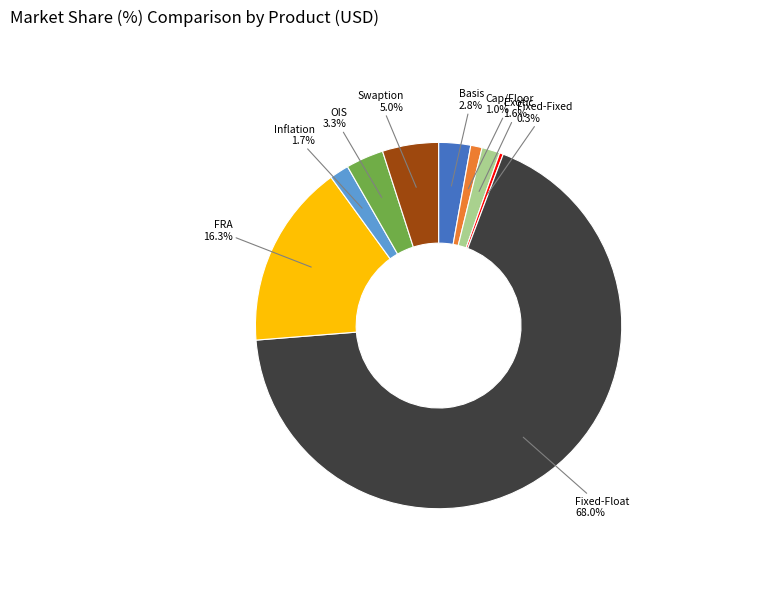

Which category has the biggest portion of the pie?

Fixed-Float